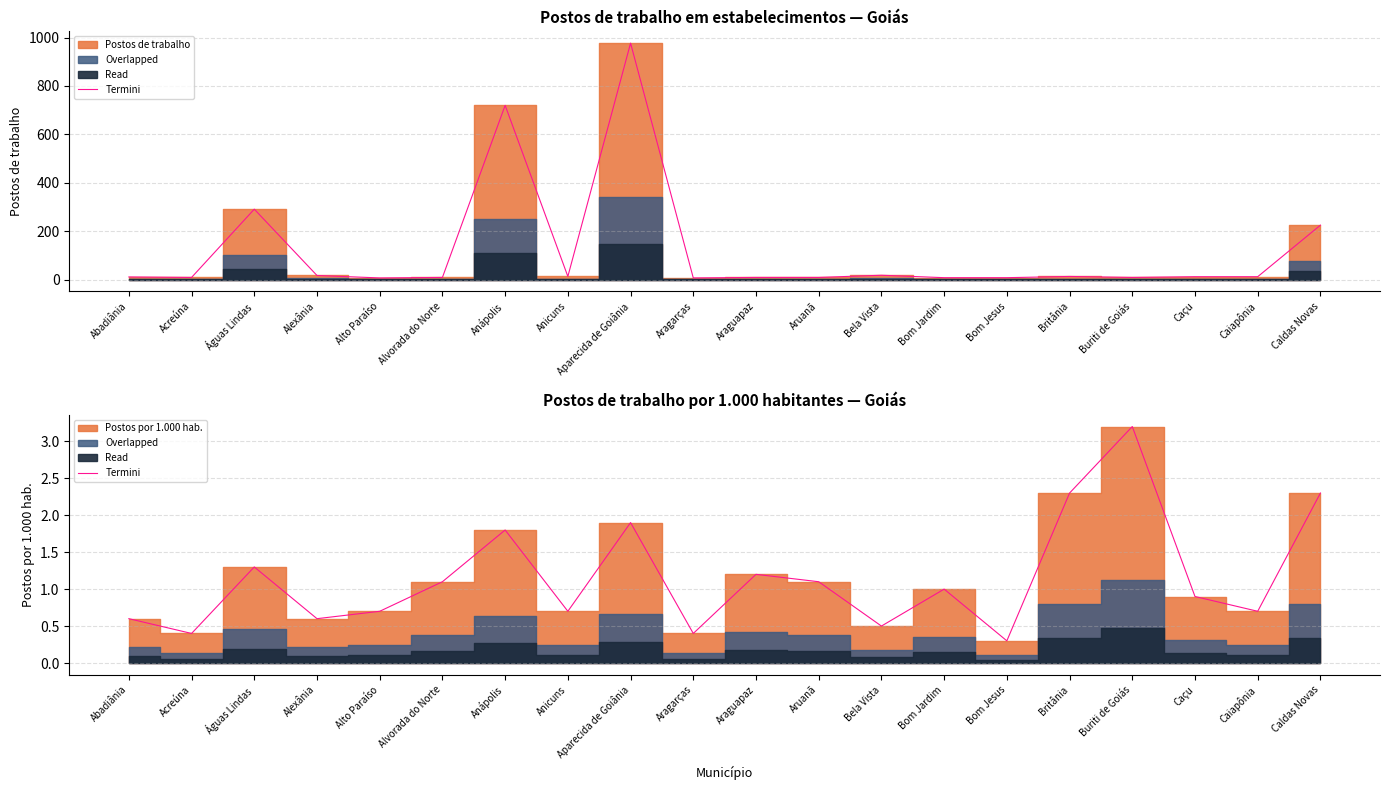

Reading left to right, transcribe all the data shown in this chart.

Abadiânia=0.6	Acreúna=0.4	Águas Lindas=1.3	Alexânia=0.6	Alto Paraíso=0.7	Alvorada do Norte=1.1	Anápolis=1.8	Anicuns=0.7	Aparecida de Goiânia=1.9	Aragarças=0.4	Araguapaz=1.2	Aruanã=1.1	Bela Vista=0.5	Bom Jardim=1.0	Bom Jesus=0.3	Britânia=2.3	Buriti de Goiás=3.2	Caçu=0.9	Caiapônia=0.7	Caldas Novas=2.3